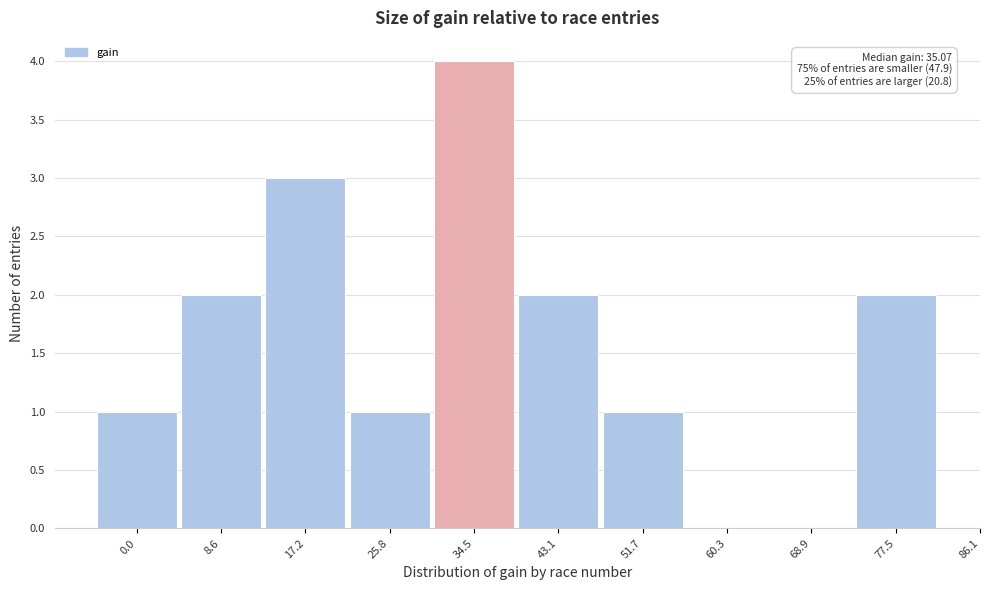

Reading right to left, extract all data points from this chart.

77.5=2	68.9=0	60.3=0	51.7=1	43.1=2	34.5=4	25.8=1	17.2=3	8.6=2	0.0=1